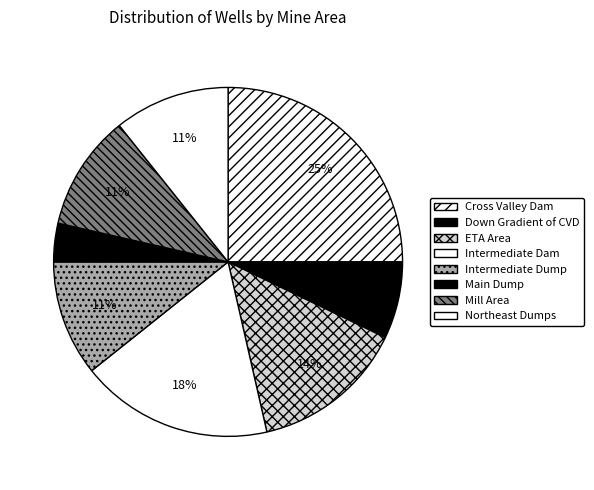

Does Down Gradient of CVD account for over 50% of the chart?

No